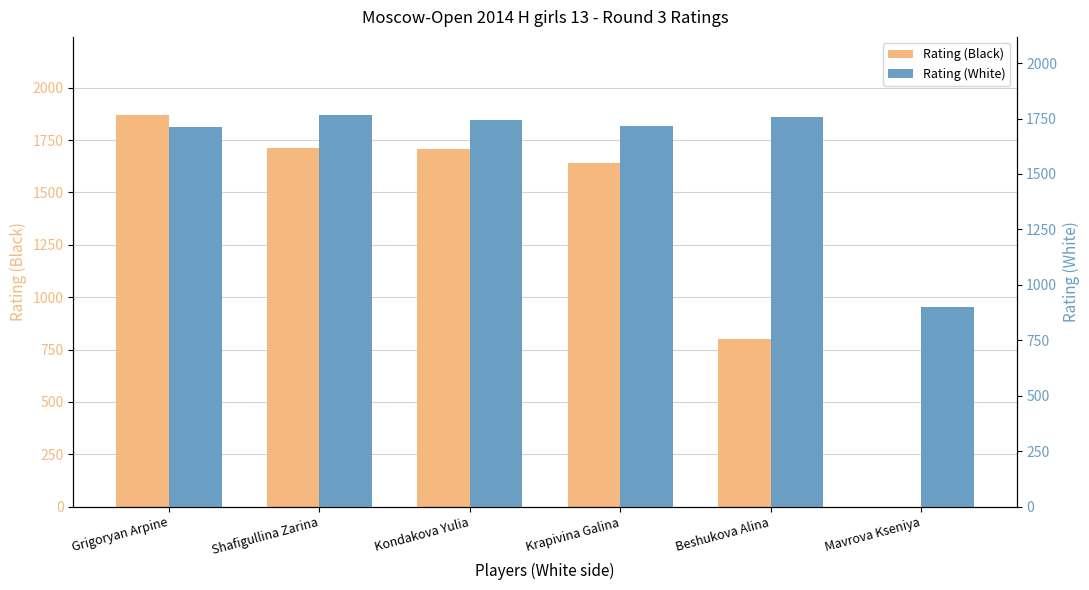

What are all the series names shown in the legend?

Rating (Black), Rating (White)